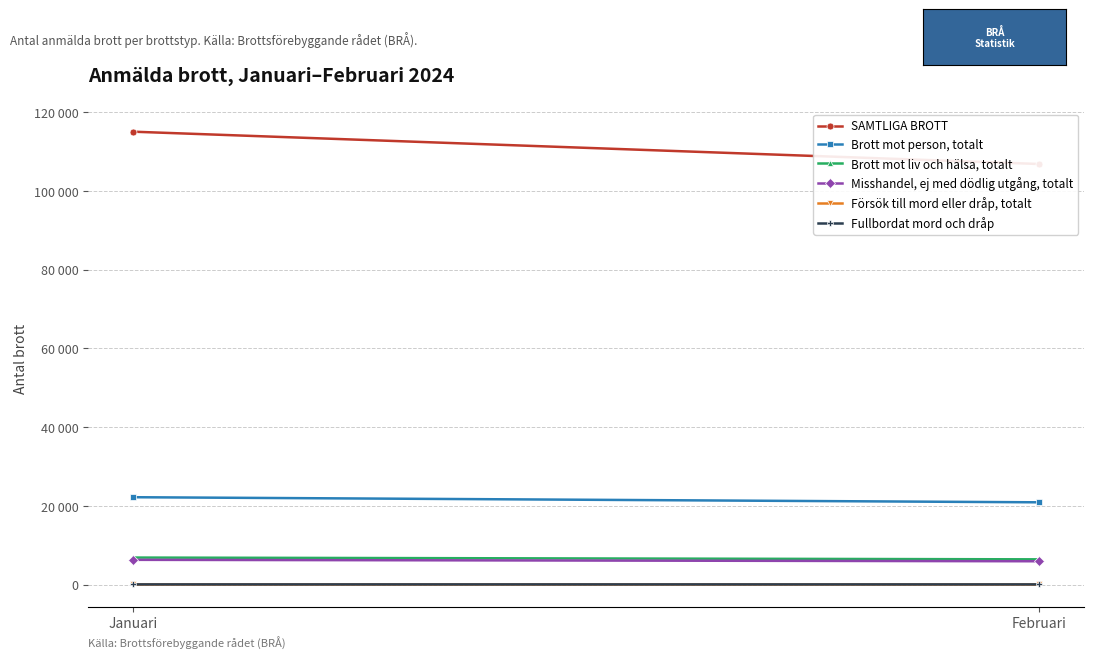

What is the approximate value of Försök till mord eller dråp, totalt at Januari?

114